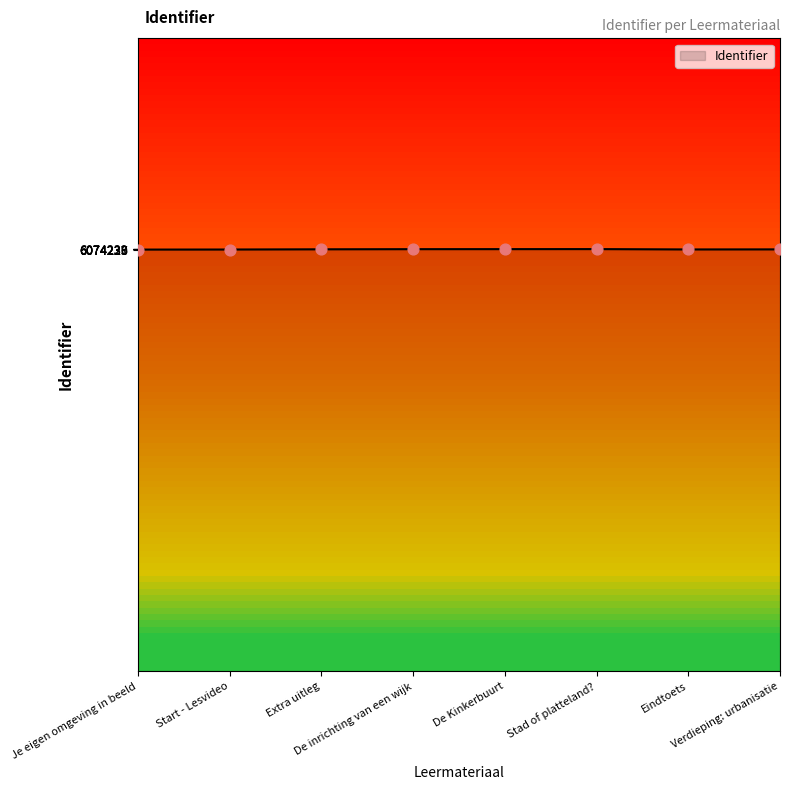

What is the average value?

6074232